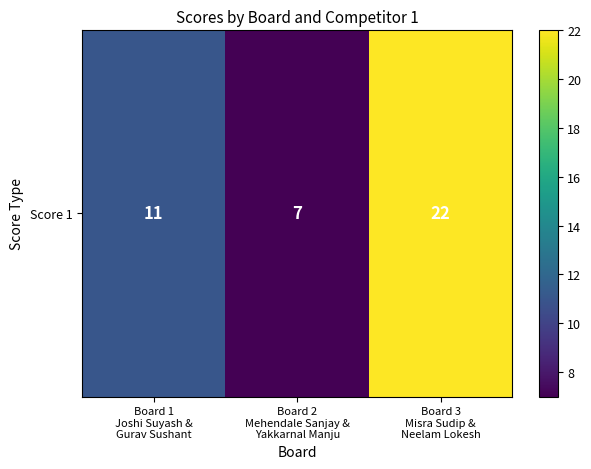

Reading left to right, extract all data points from this chart.

11	7	22